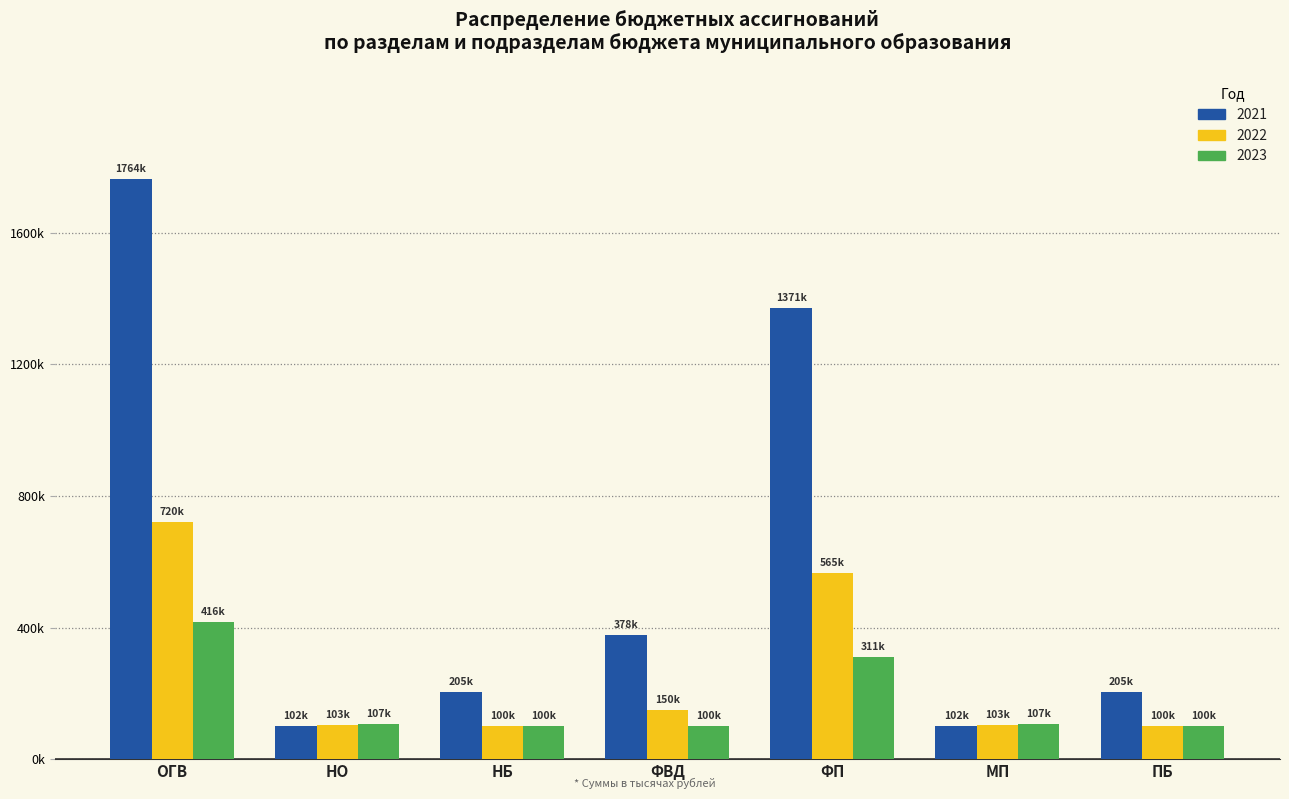

What is the label of the 3rd bar from the left?

НБ